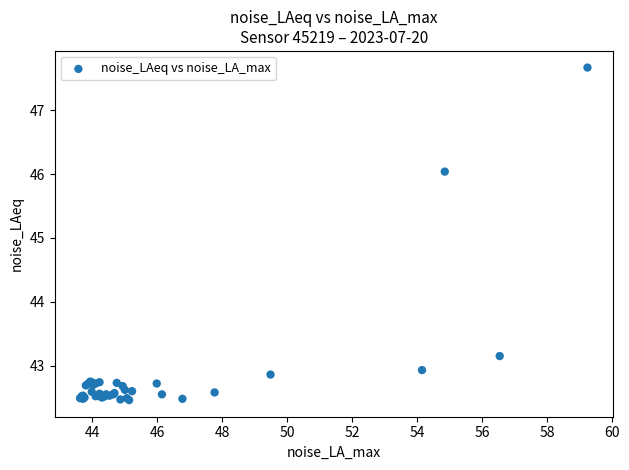

What Y value in the scatter plot is closest to 45?

46.0